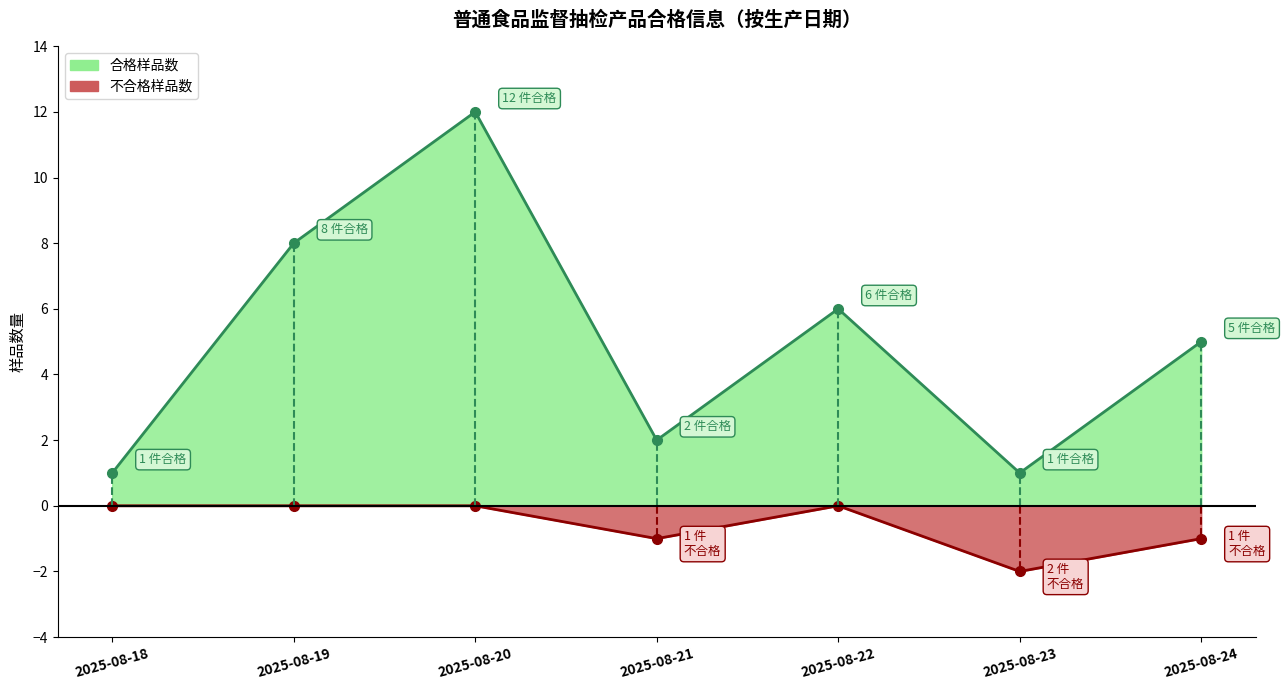

What is the value of the 合格样品数 point at the 6th from the left?

1